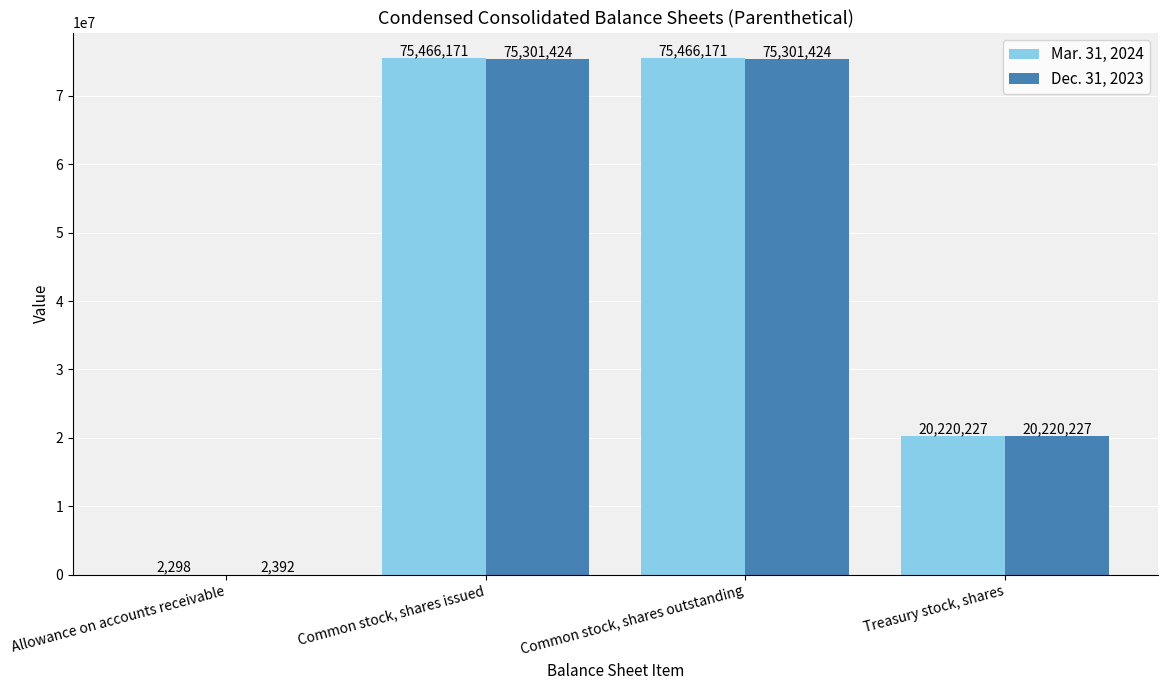

How many series are shown in this chart?

2